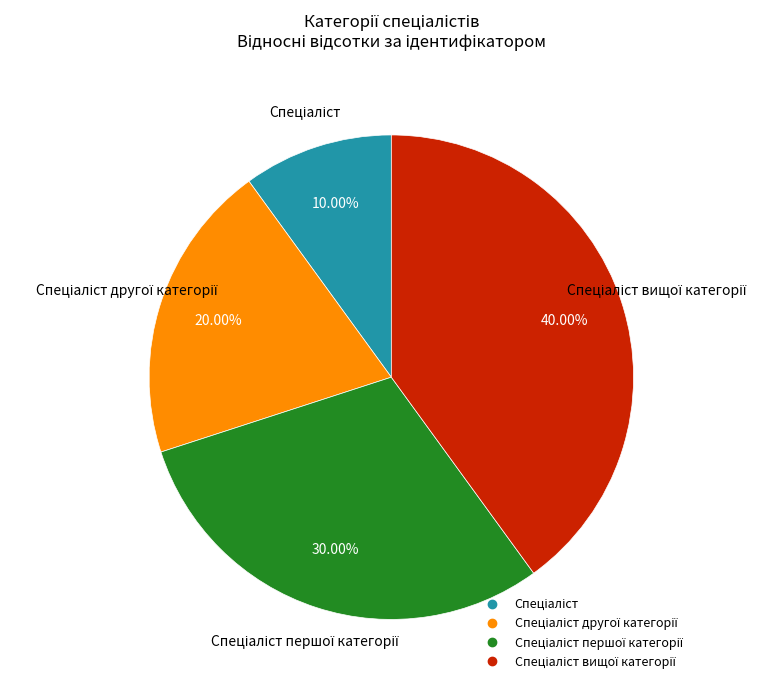

Is there any slice that represents more than half of the pie?

No